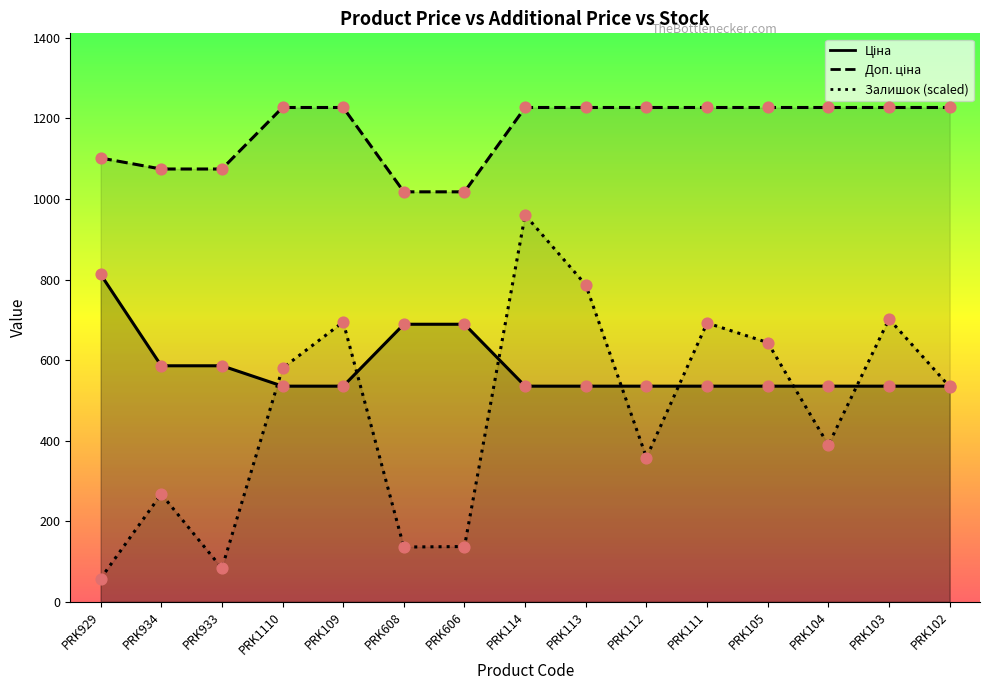

Is the value of Доп. ціна at PRK105 greater than the value of Залишок at PRK113?

Yes